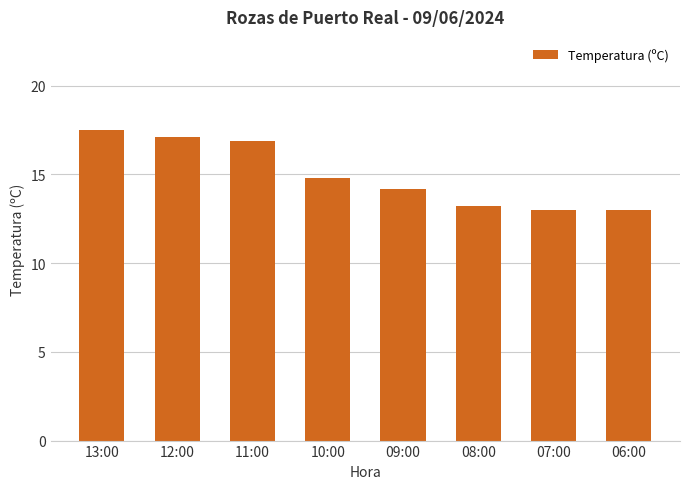

What is the label of the 6th bar from the right?

11:00